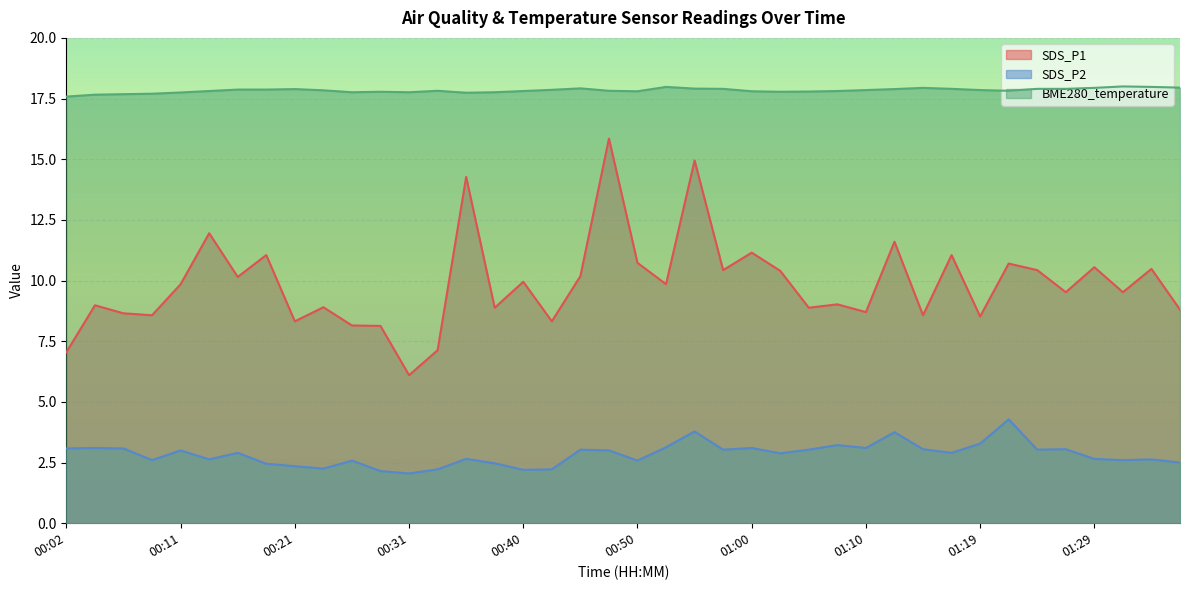

The SDS_P2 series shows 2.5 at 01:36. True or false?

True